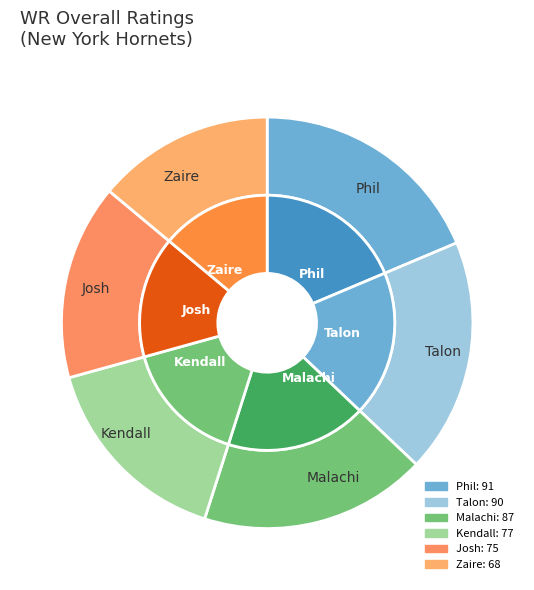

What portion of the pie excludes Talon?

81.6%